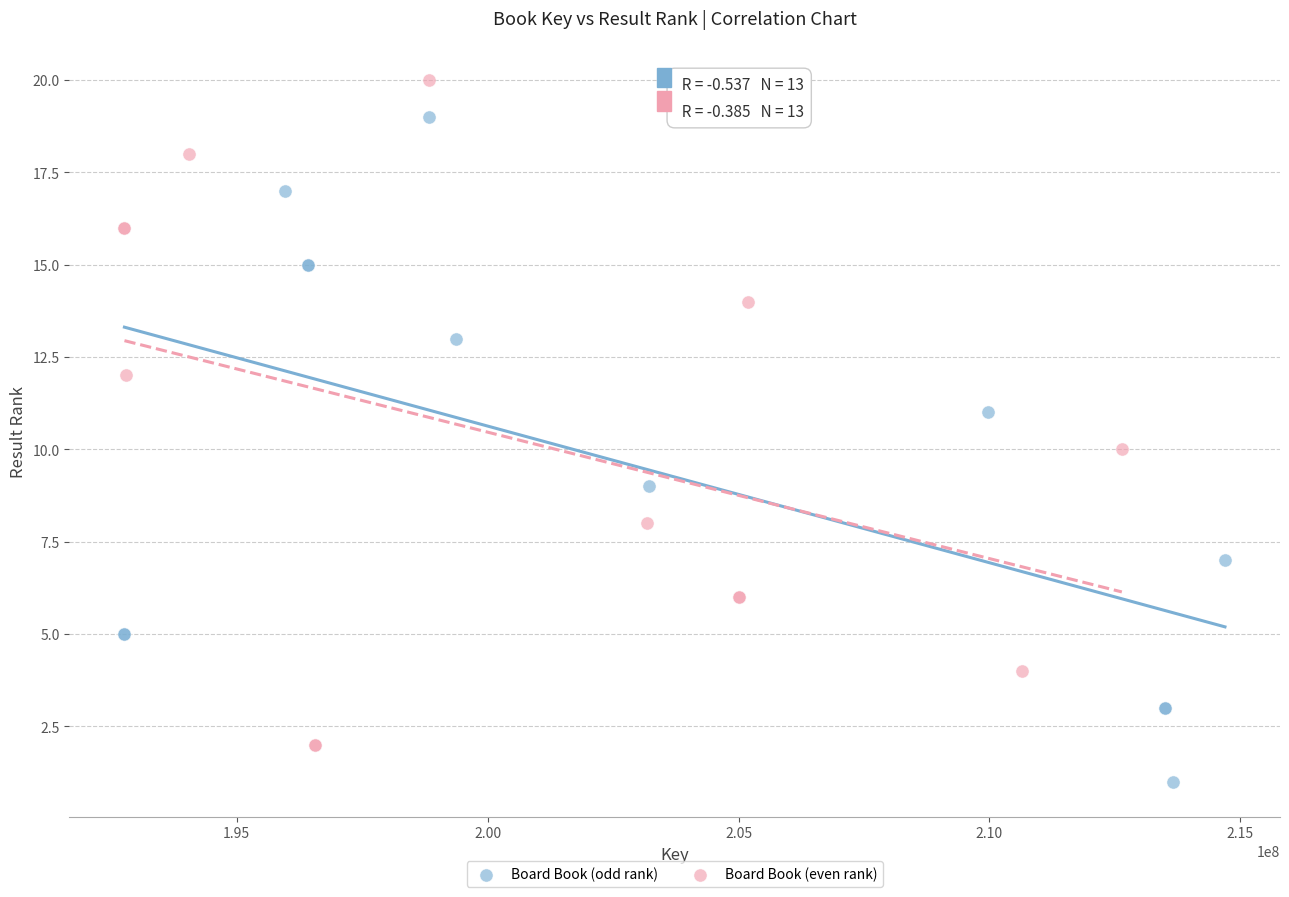

Which series contains the highest Y value?

Board Book (even rank)